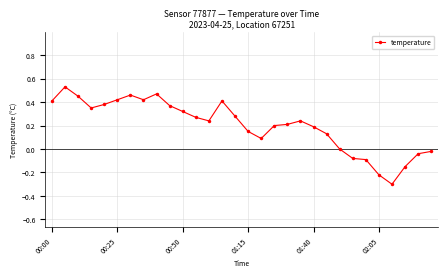

What is the difference between the maximum and minimum values?

0.8